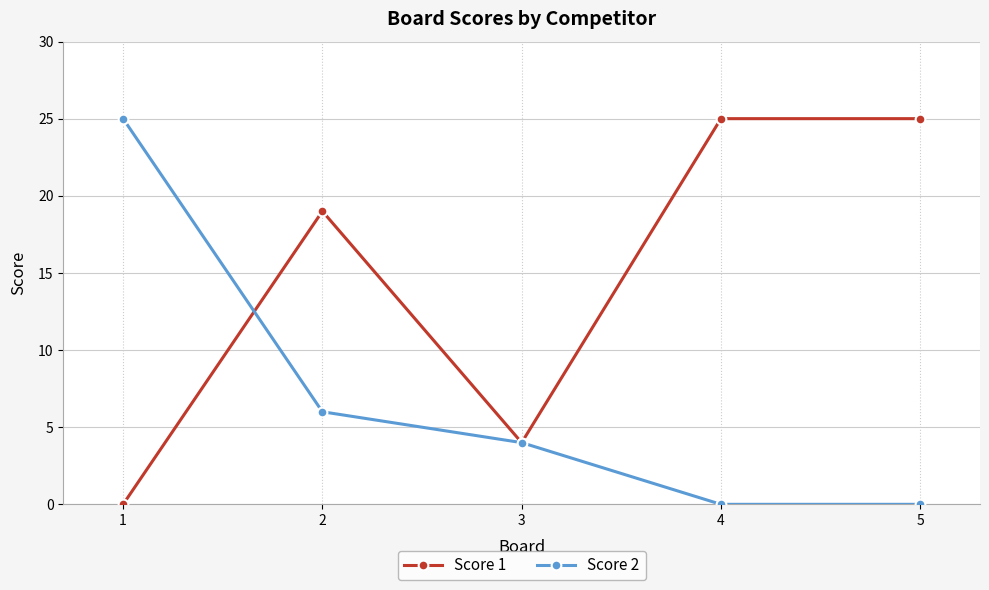

True or false: Score 1 and Score 2 intersect in this chart.

True